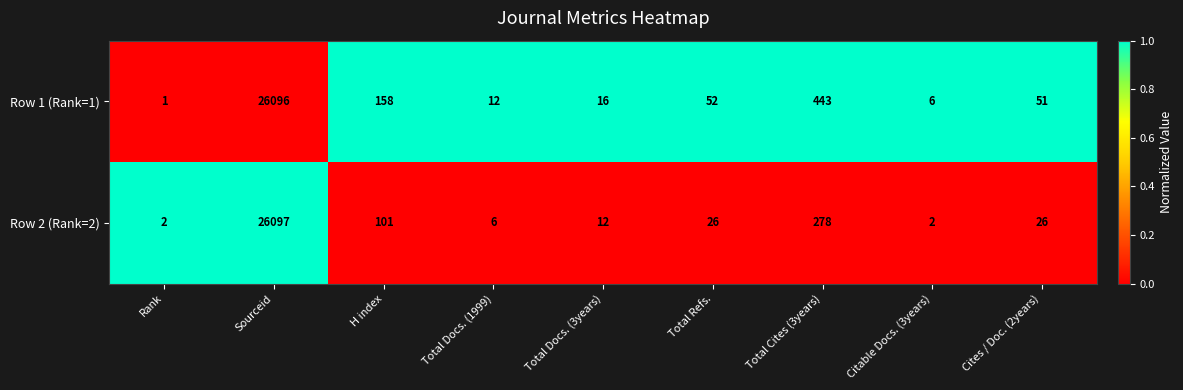

Reading left to right, list all the values displayed in this chart.

Row 1 (Rank=1): Rank=1	Sourceid=26096	H index=158	Total Docs. (1999)=12	Total Docs. (3years)=16	Total Refs.=52	Total Cites (3years)=443	Citable Docs. (3years)=6	Cites / Doc. (2years)=51
Row 2 (Rank=2): Rank=2	Sourceid=26097	H index=101	Total Docs. (1999)=6	Total Docs. (3years)=12	Total Refs.=26	Total Cites (3years)=278	Citable Docs. (3years)=2	Cites / Doc. (2years)=26